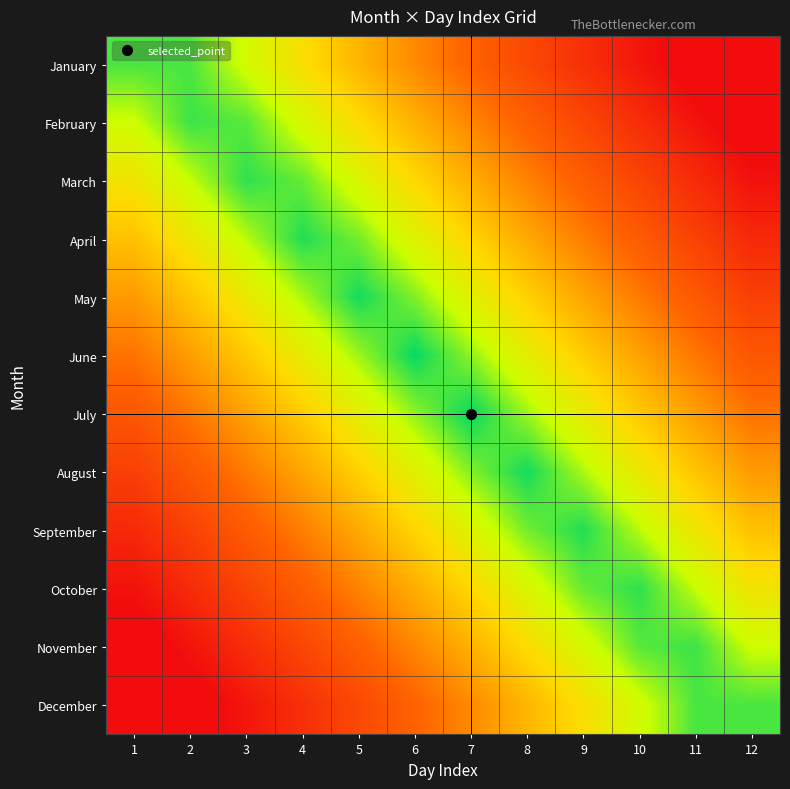

Which category has the highest value across all series?

12